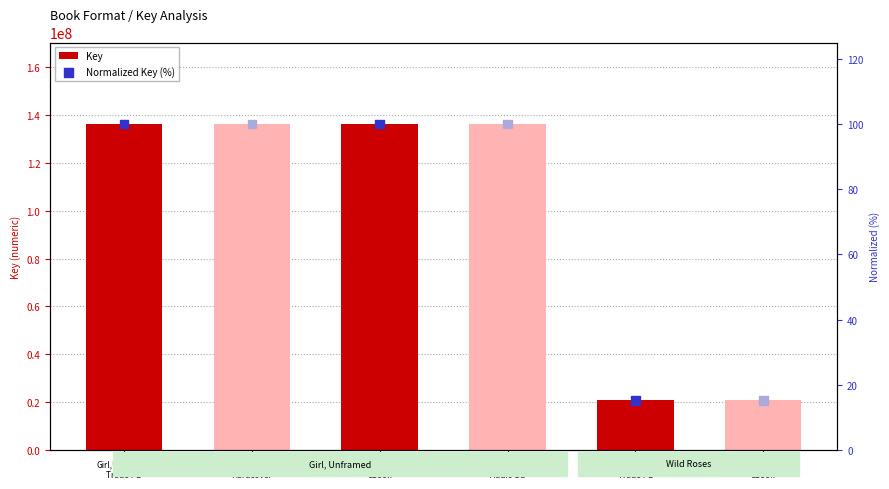

At how many categories does at least one series exceed 79685423?

4